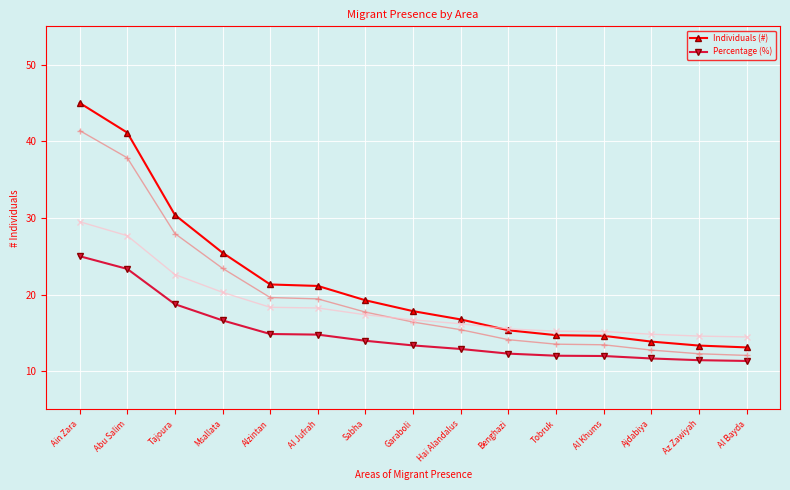

Rank the series at Sabha from highest to lowest value.

Individuals (#), Percentage (%)